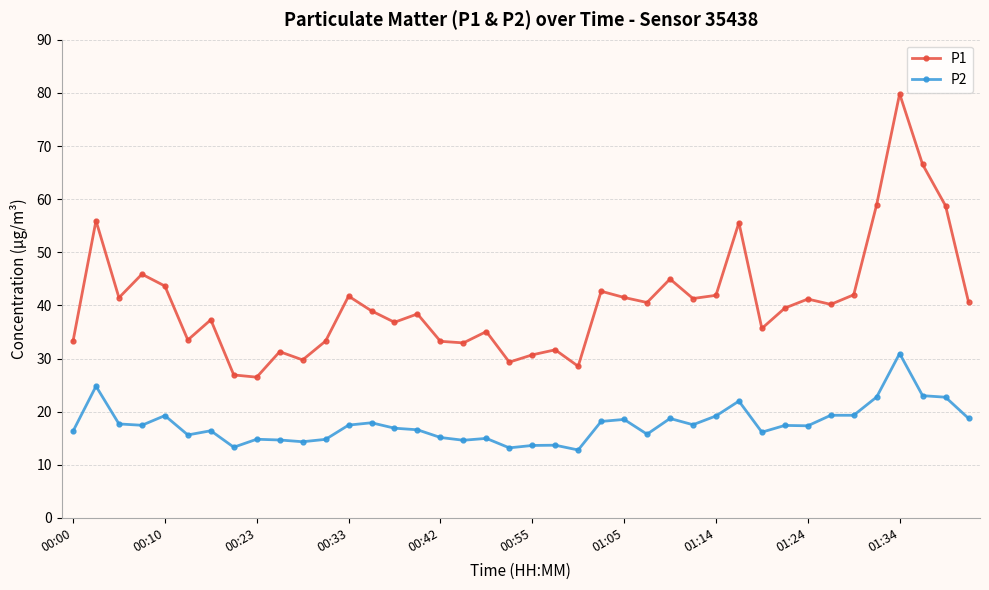

Which series has the largest total across all categories?

P1